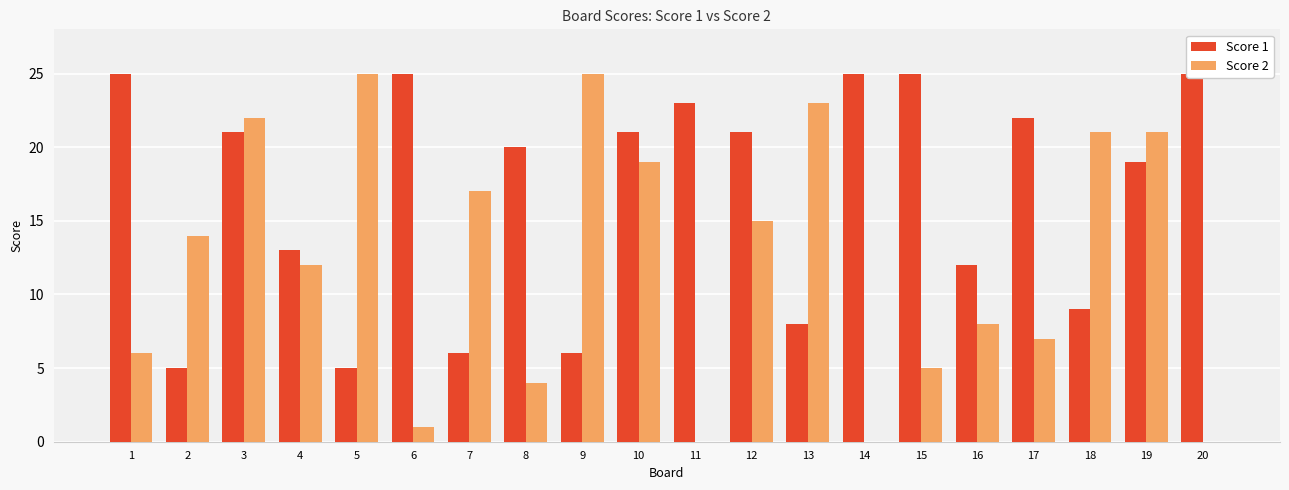

What are all the series names shown in the legend?

Score 1, Score 2